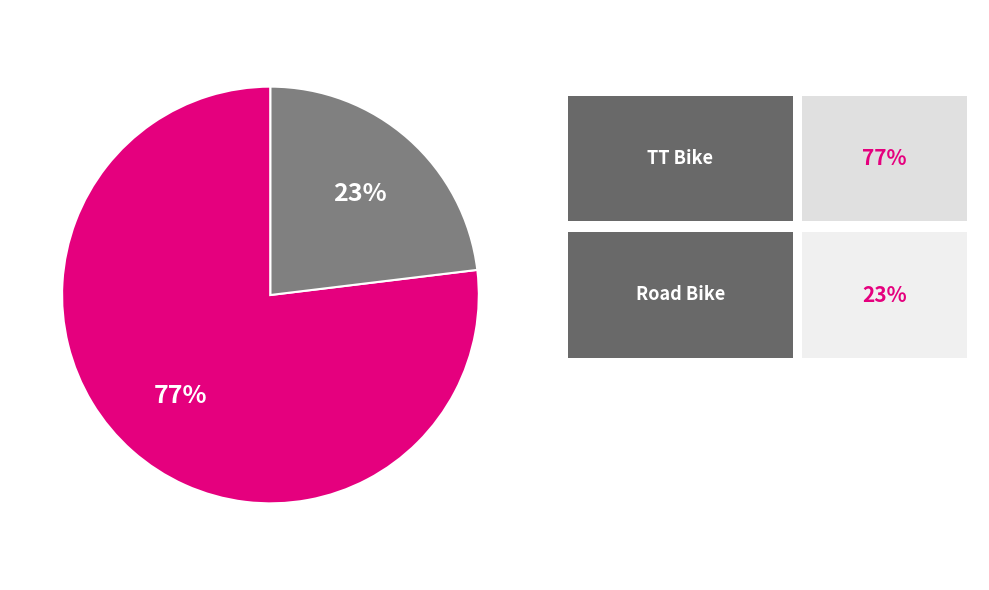

To the nearest percent, what is the difference between the largest and smallest slice percentages?

54%